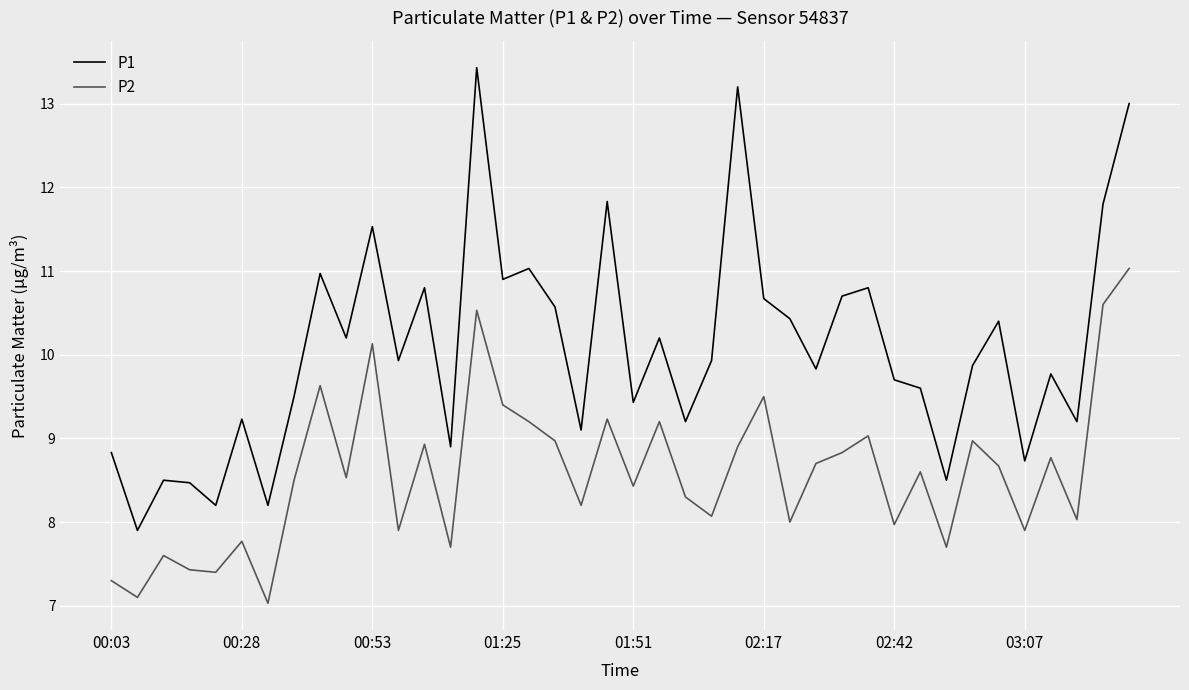

Which series has the widest spread of values?

P1